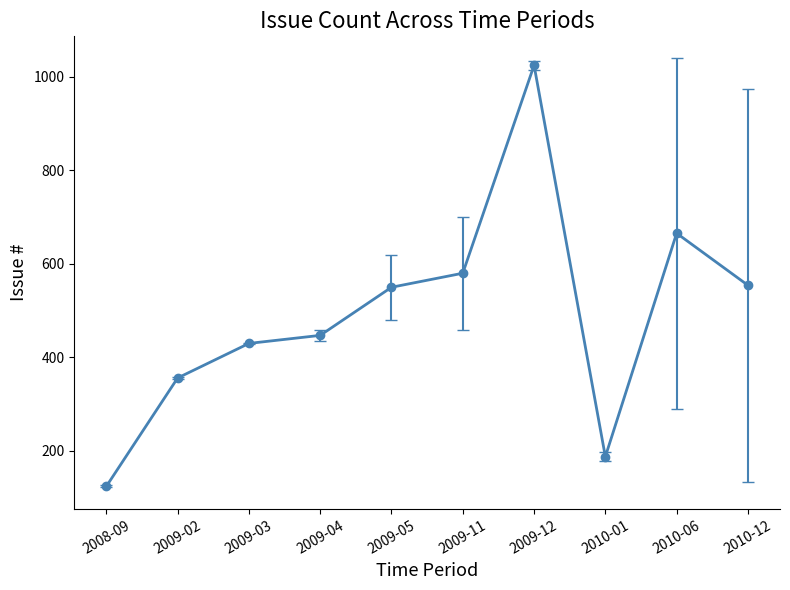

Count the number of data series in this chart.

1